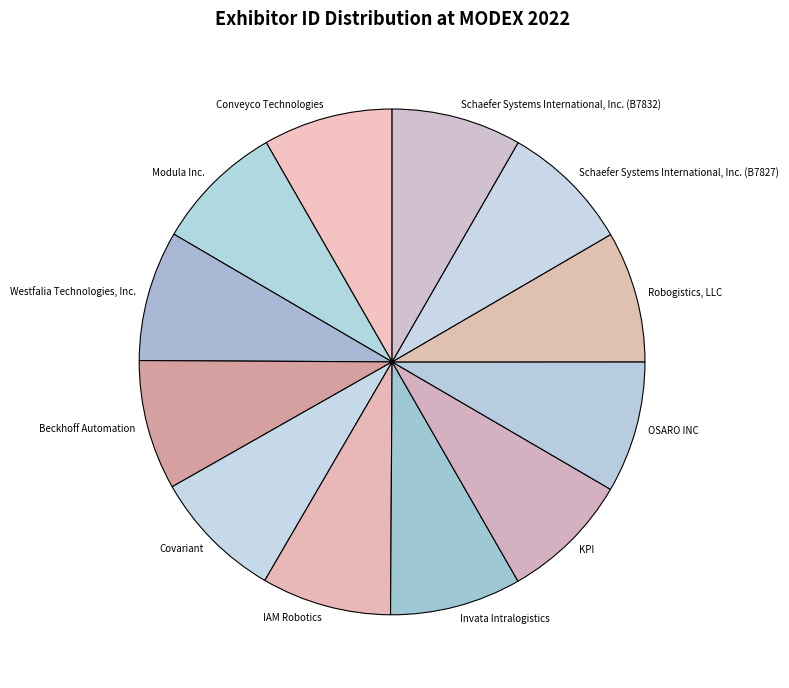

Combined, do Invata Intralogistics and Modula Inc. account for over 50%?

No